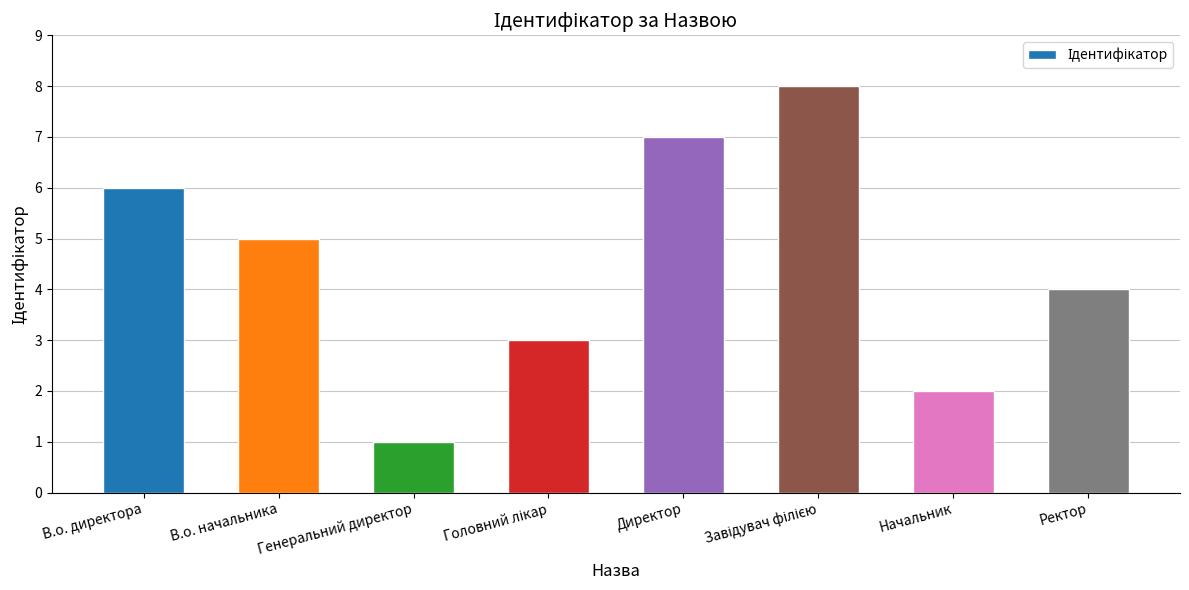

What is the value of the 4th bar from the left?

3